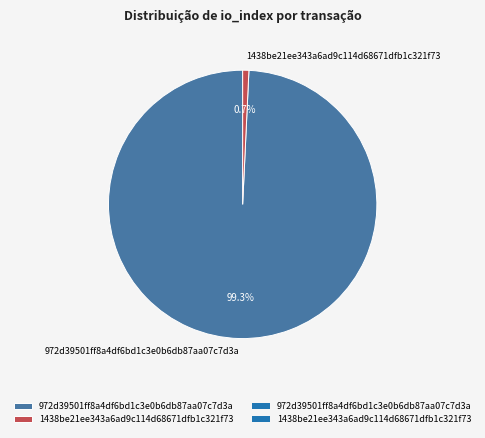

Count the number of slices in the pie.

2